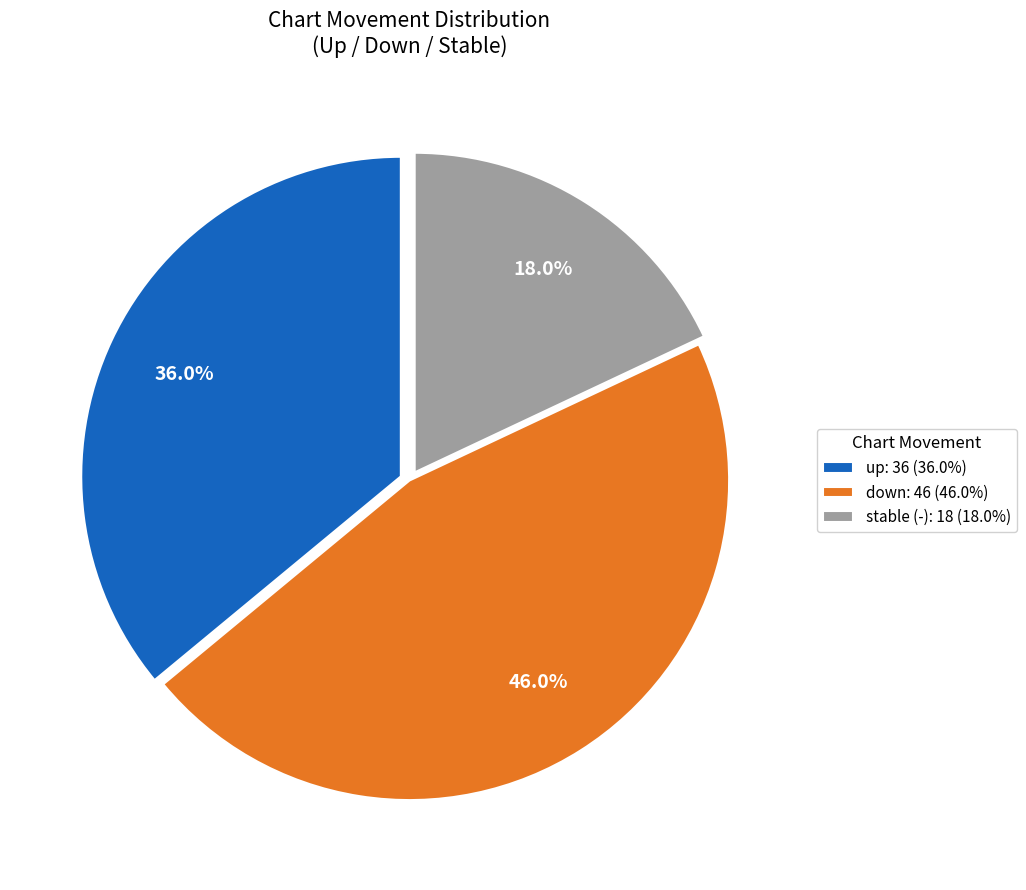

Rank the categories by value from lowest to highest.

stable (-): 18 (18.0%), up: 36 (36.0%), down: 46 (46.0%)